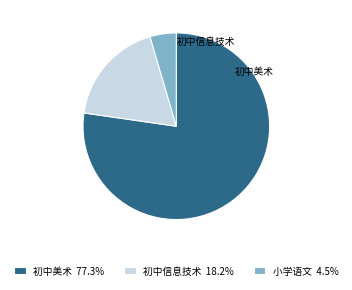

Rank the categories by value from lowest to highest.

小学语文, 初中信息技术, 初中美术